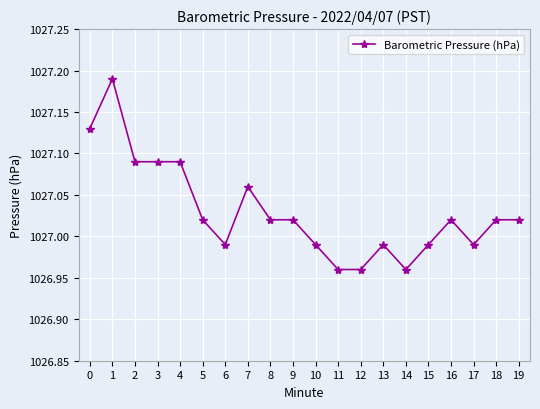

The value at 10 is 706.8. True or false?

False